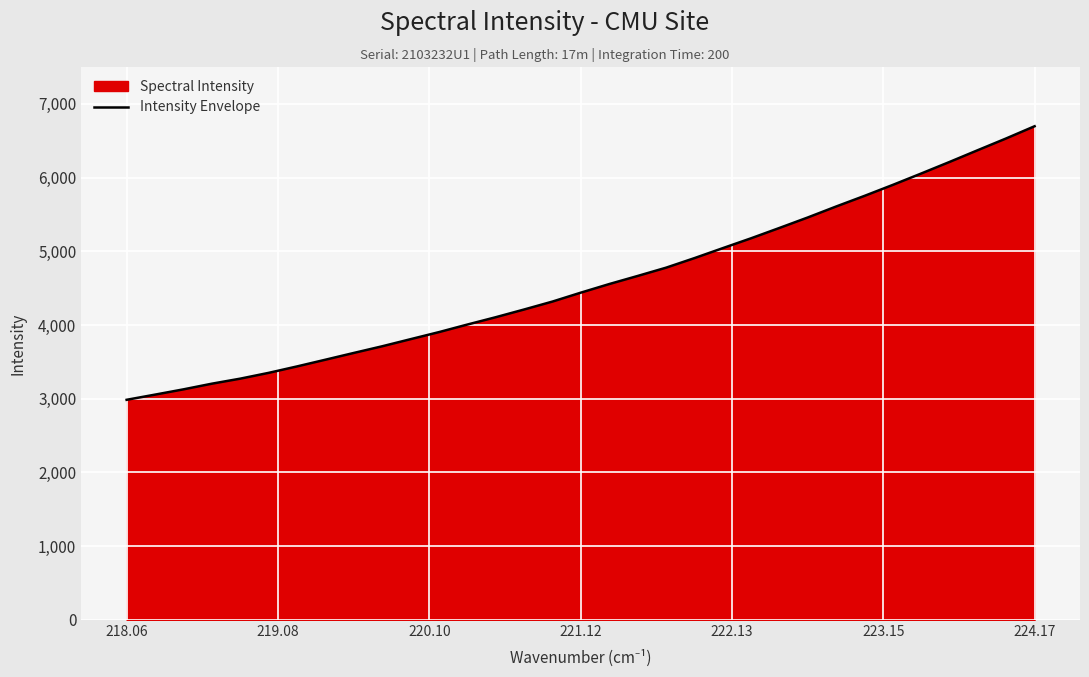

What is the difference between the maximum and minimum values?

3711.3